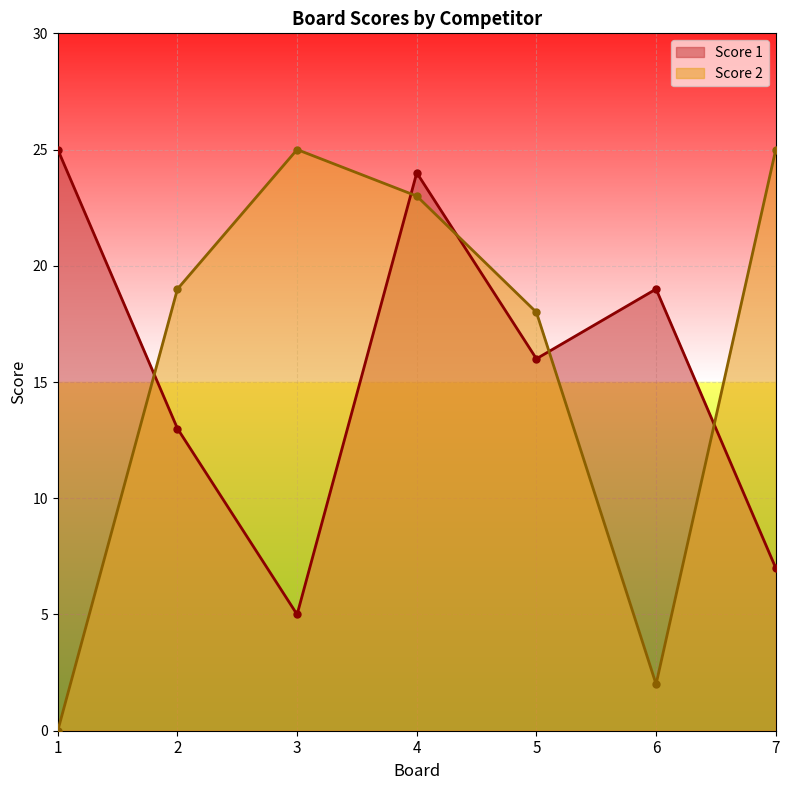

What is the difference between the second highest and second lowest values in the Score 1 series?

17